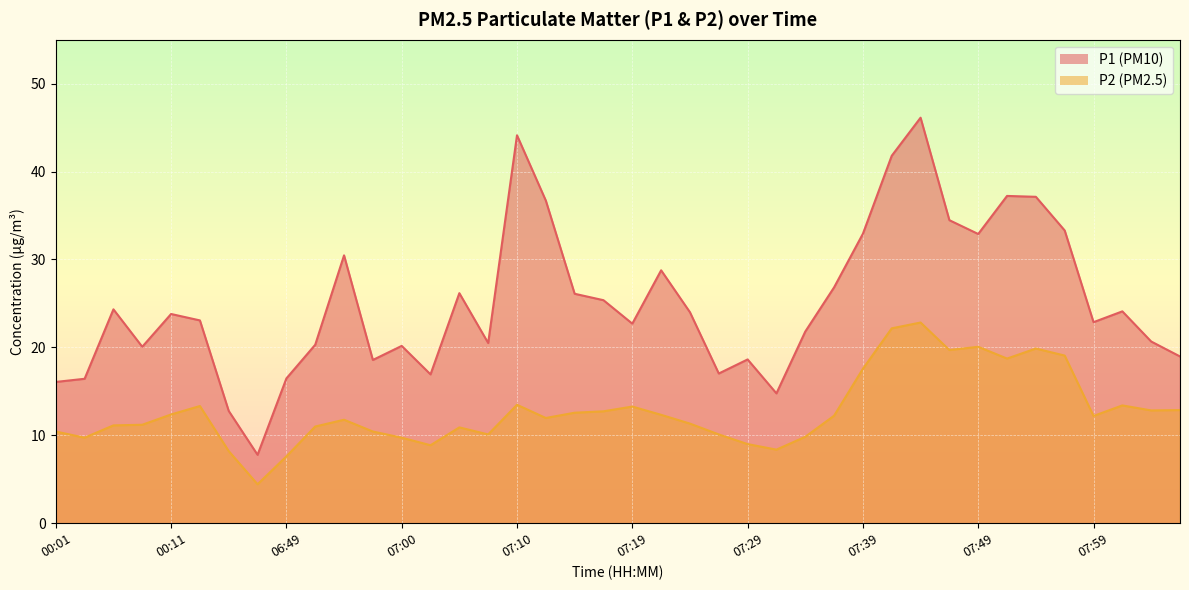

Which category has the lowest value in the P2 series?

01:58